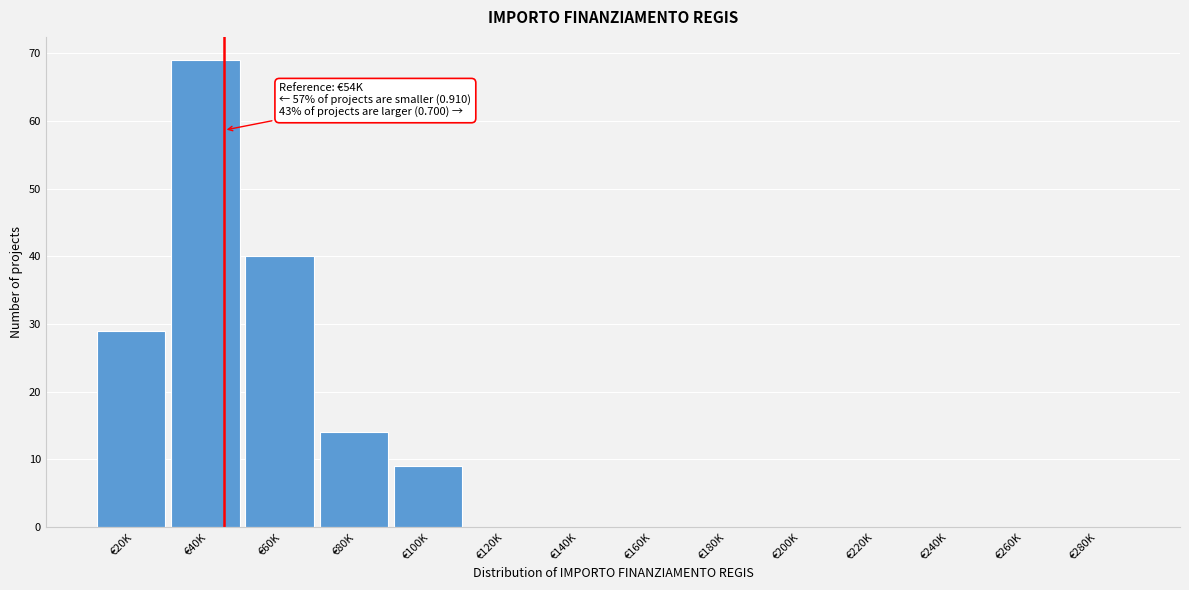

Reading right to left, transcribe all the data shown in this chart.

€280K=0	€260K=0	€240K=0	€220K=0	€200K=0	€180K=0	€160K=0	€140K=0	€120K=0	€100K=9	€80K=14	€60K=40	€40K=69	€20K=29